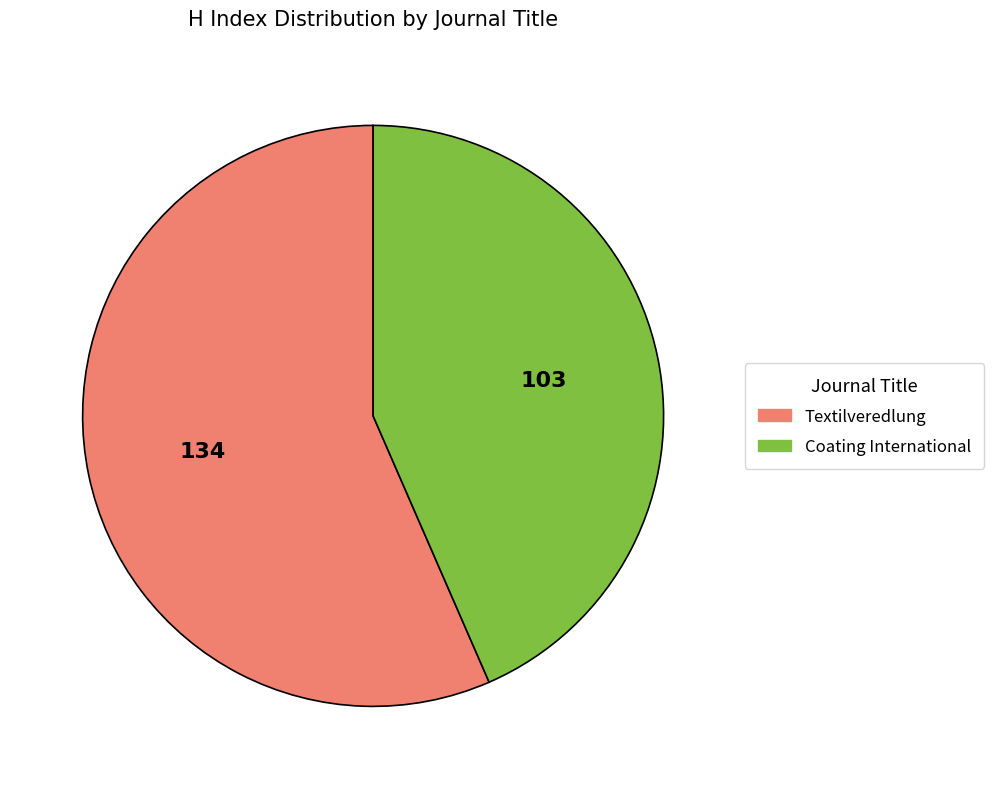

What is the ratio of the value at Textilveredlung to the value at Coating International?

1.3